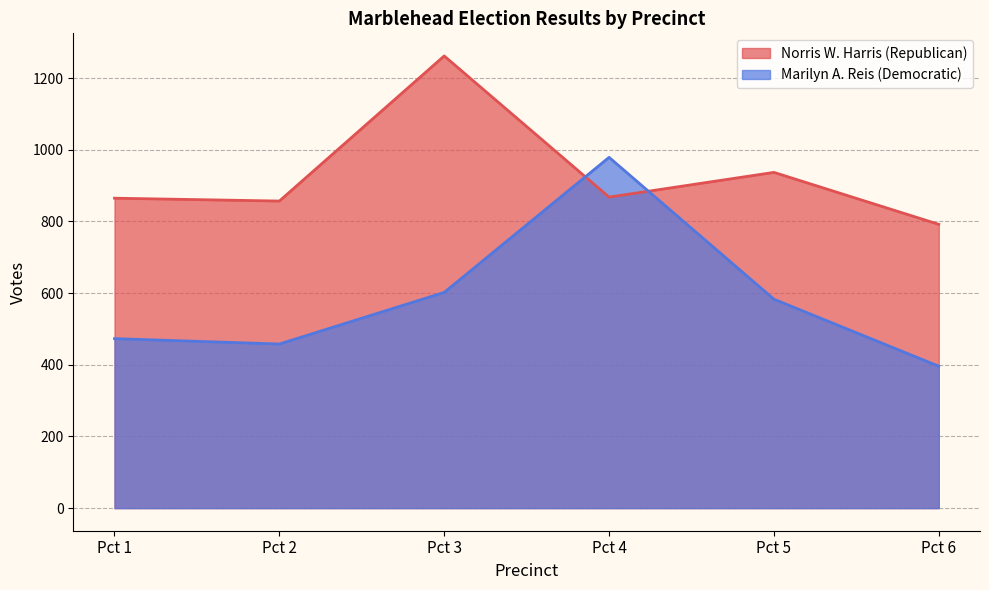

Read the Marilyn A. Reis (Democratic) value at Pct 2.

458